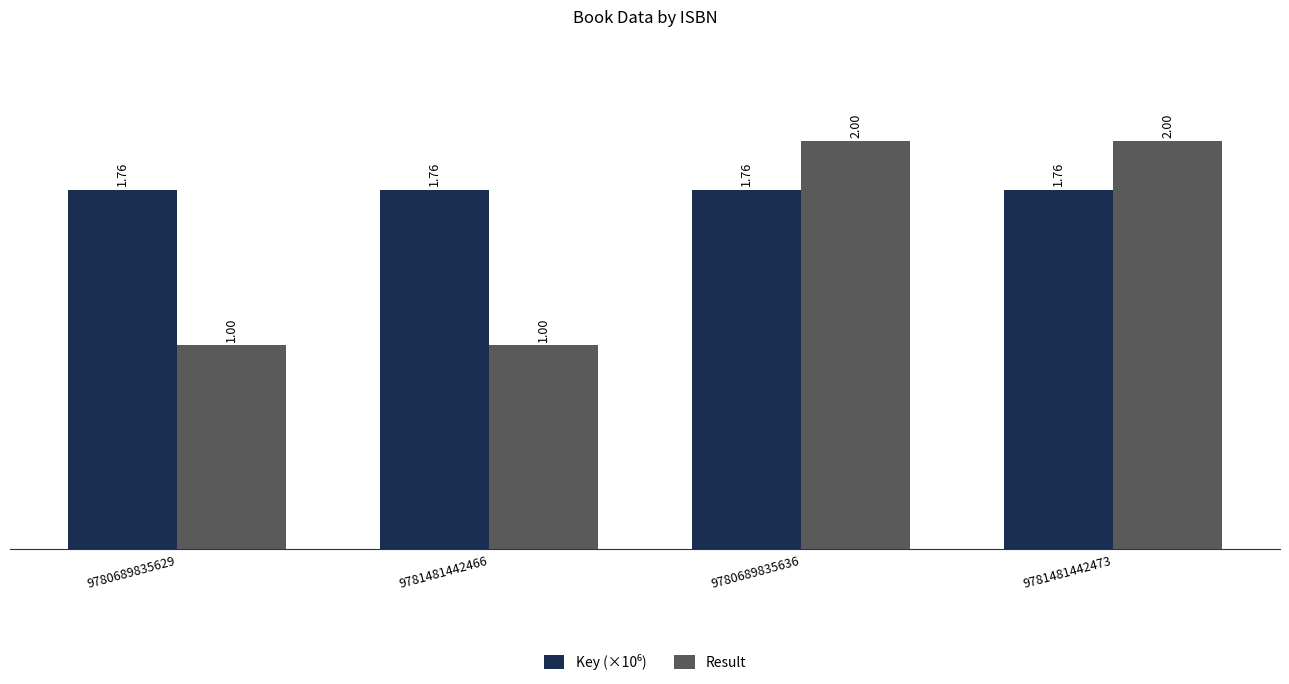

What is the difference between the maximum and minimum values in the Result series?

1.0